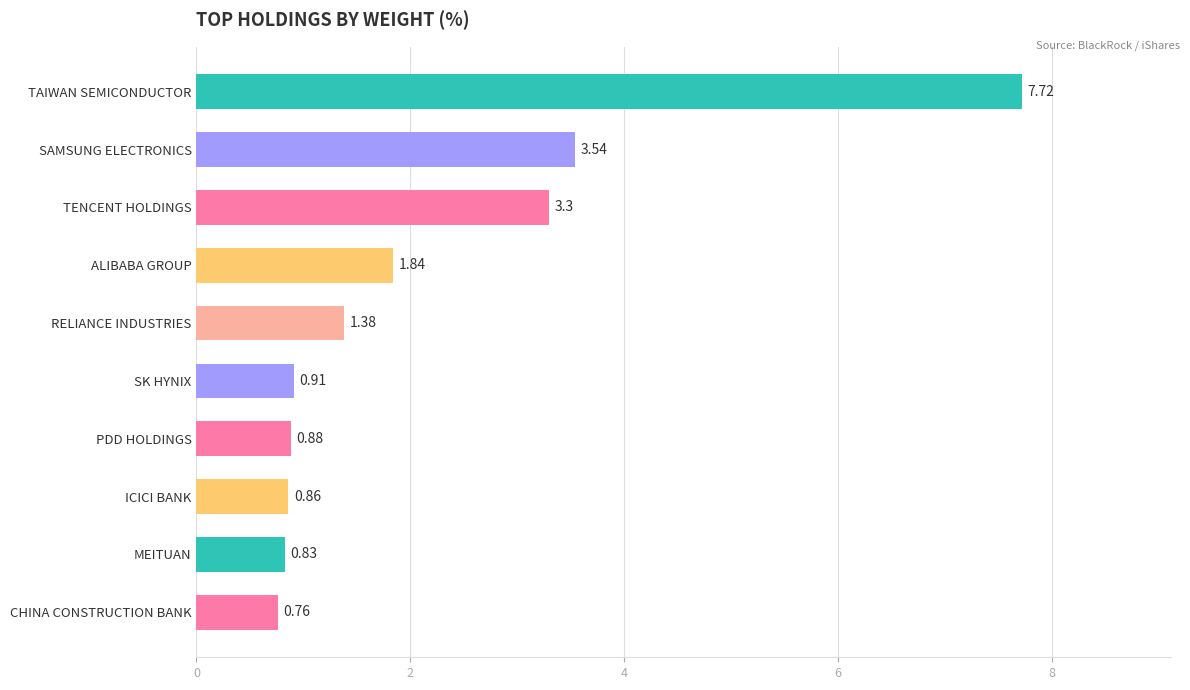

What is the difference between the maximum and minimum values?

7.0